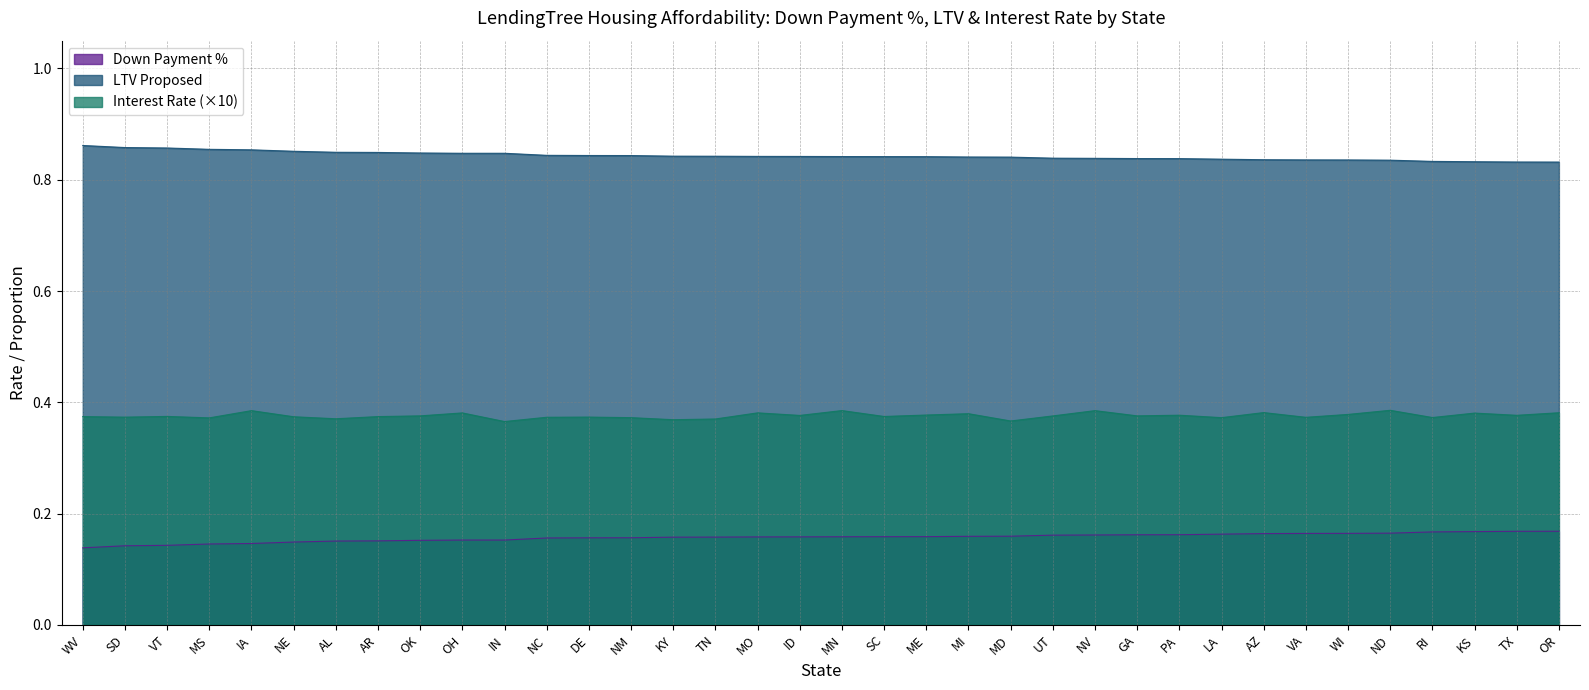

At which category does the chart reach its peak across all series?

WV